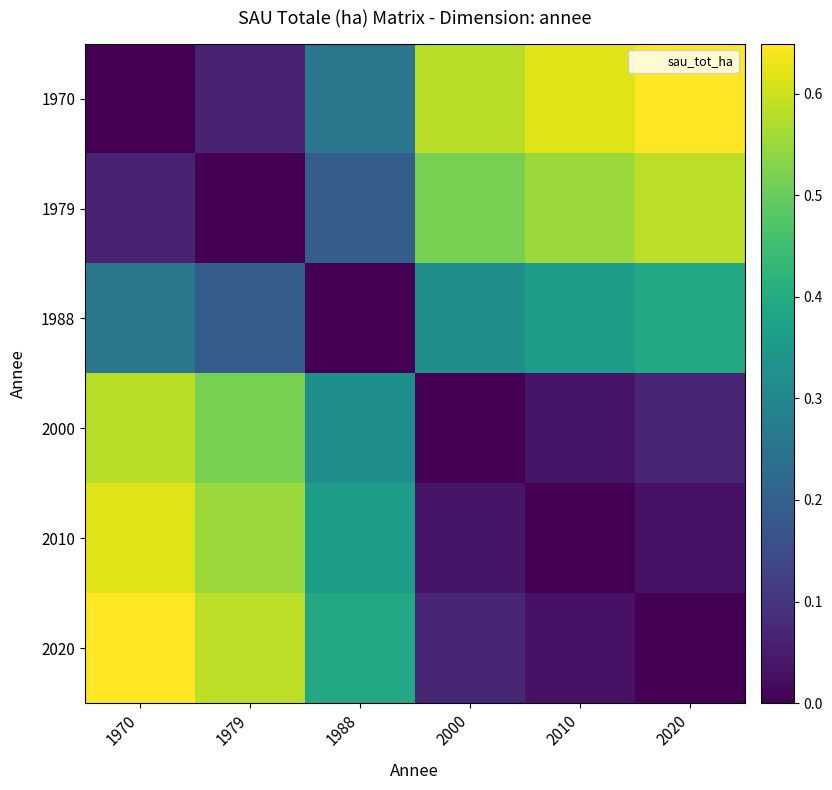

Which series has the widest spread of values?

1970